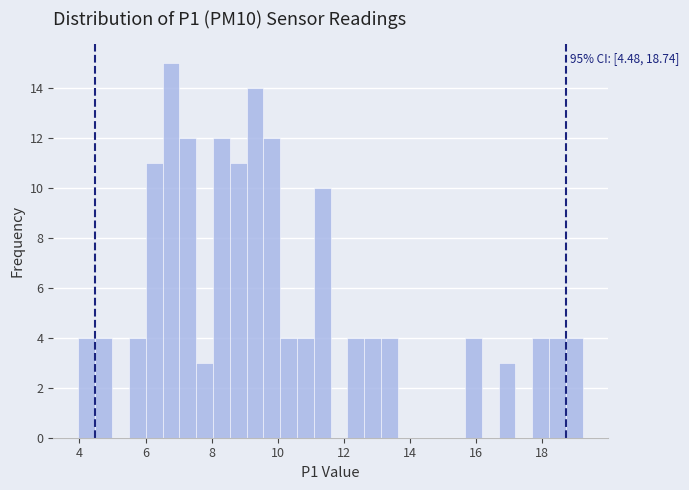

Around what value on the x-axis is the tallest bar? Give the approximate position of its centre, as read against the axis.

6.8